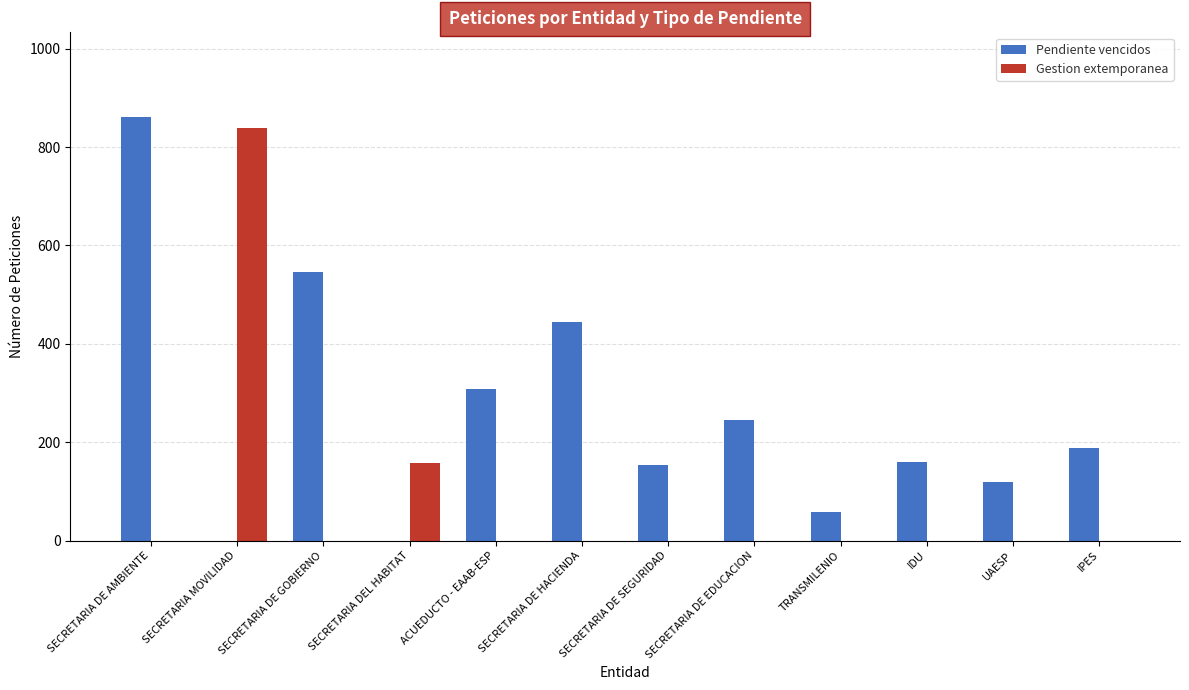

What is the sum of all Gestion extemporanea values?

996